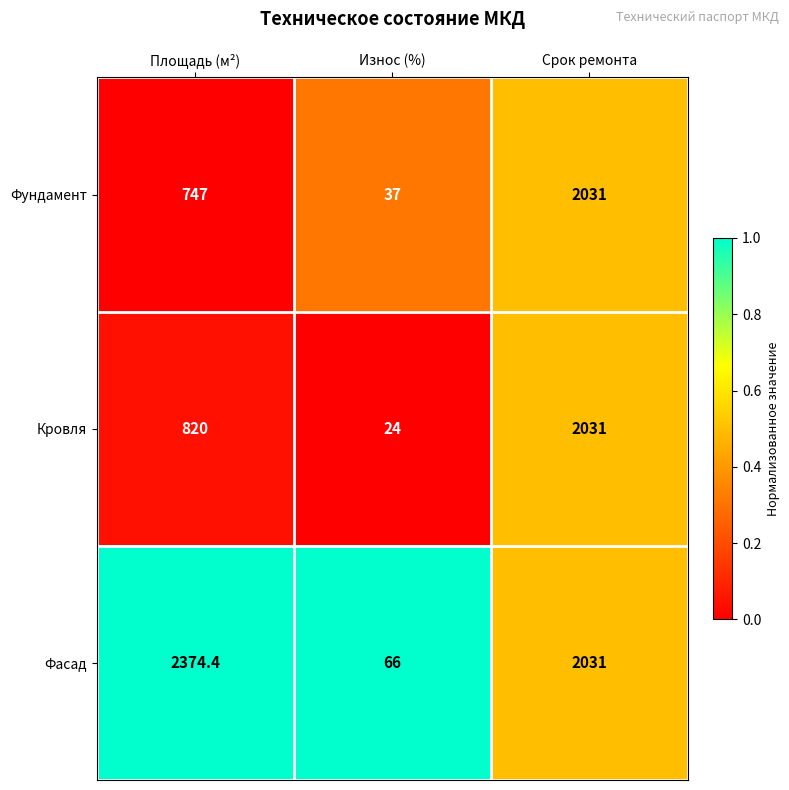

Which series has the largest range (max minus min)?

Фасад